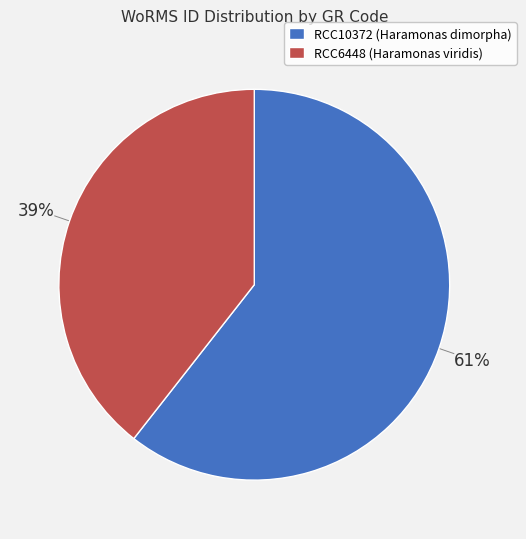

Which has a higher value, RCC10372 or RCC6448?

RCC10372